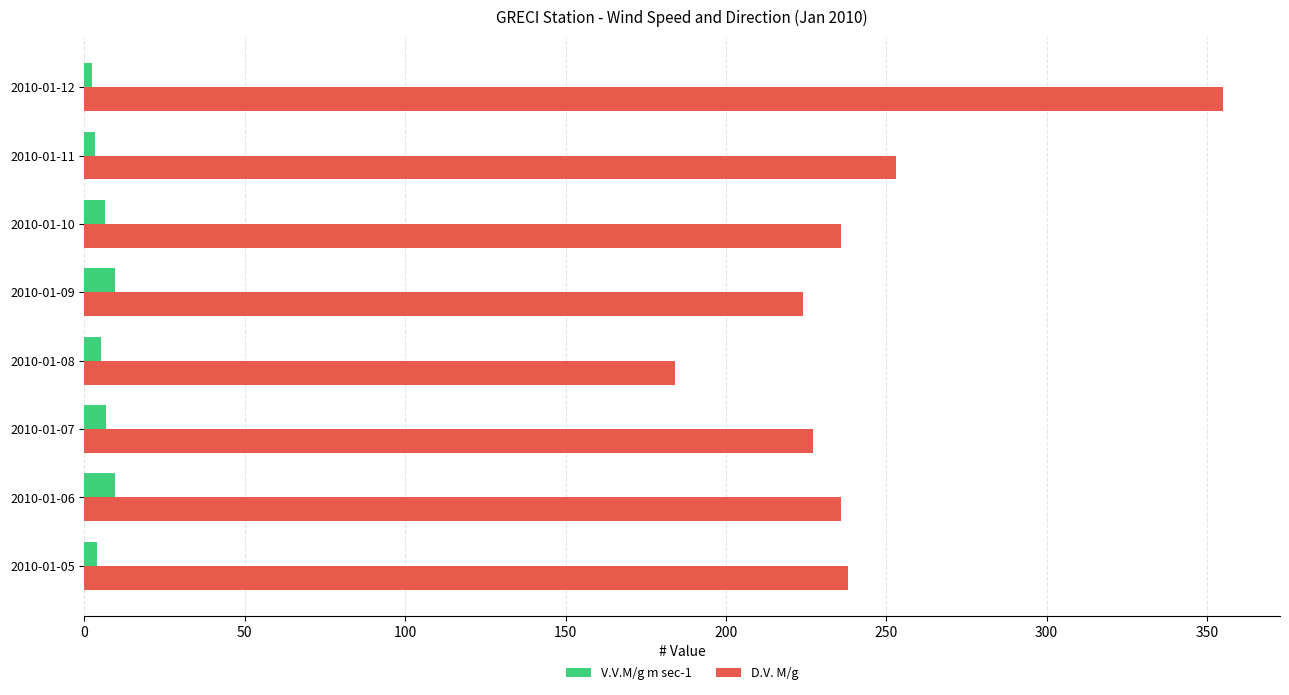

What is the greatest value displayed?

355.0